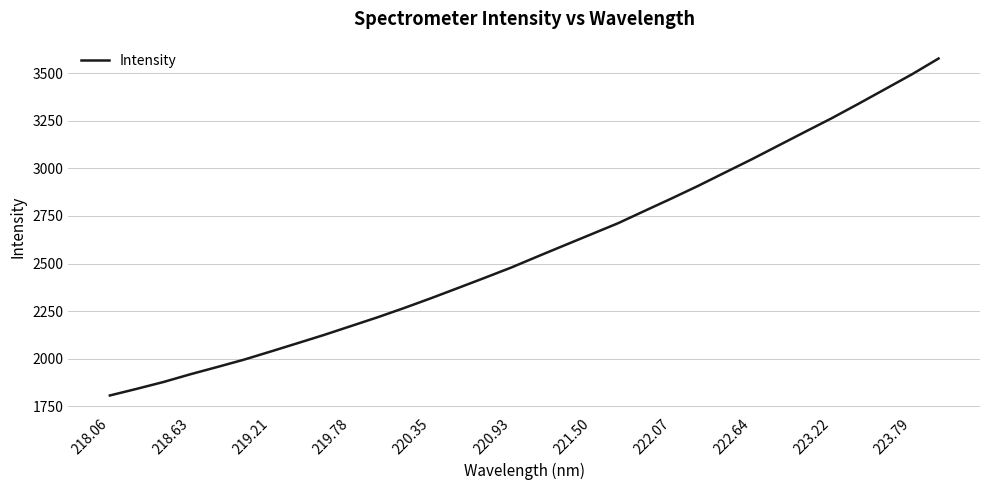

True or false: the data has more than 1 interior local peaks.

False